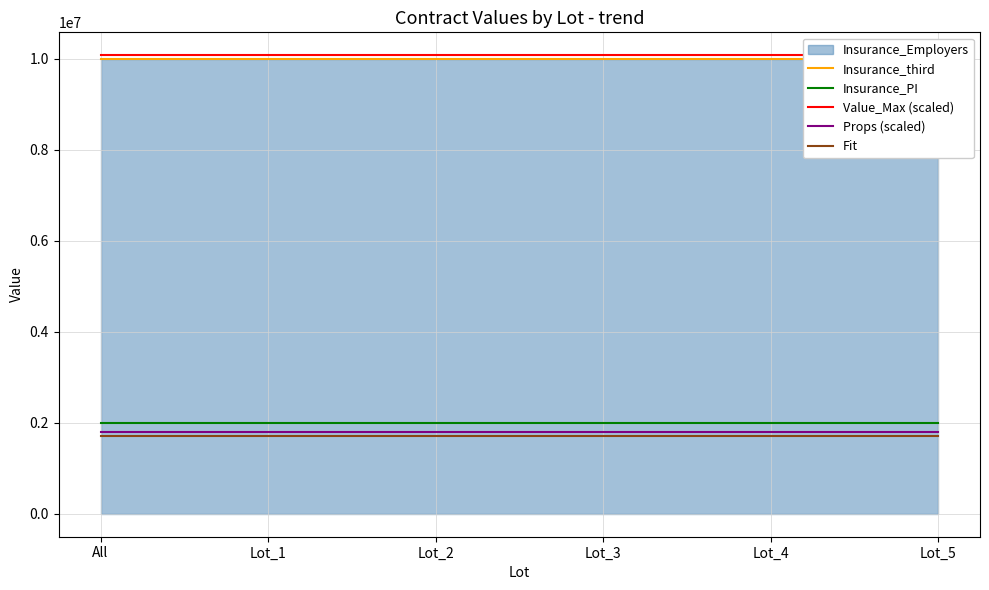

True or false: Insurance_PI and Fit intersect in this chart.

False